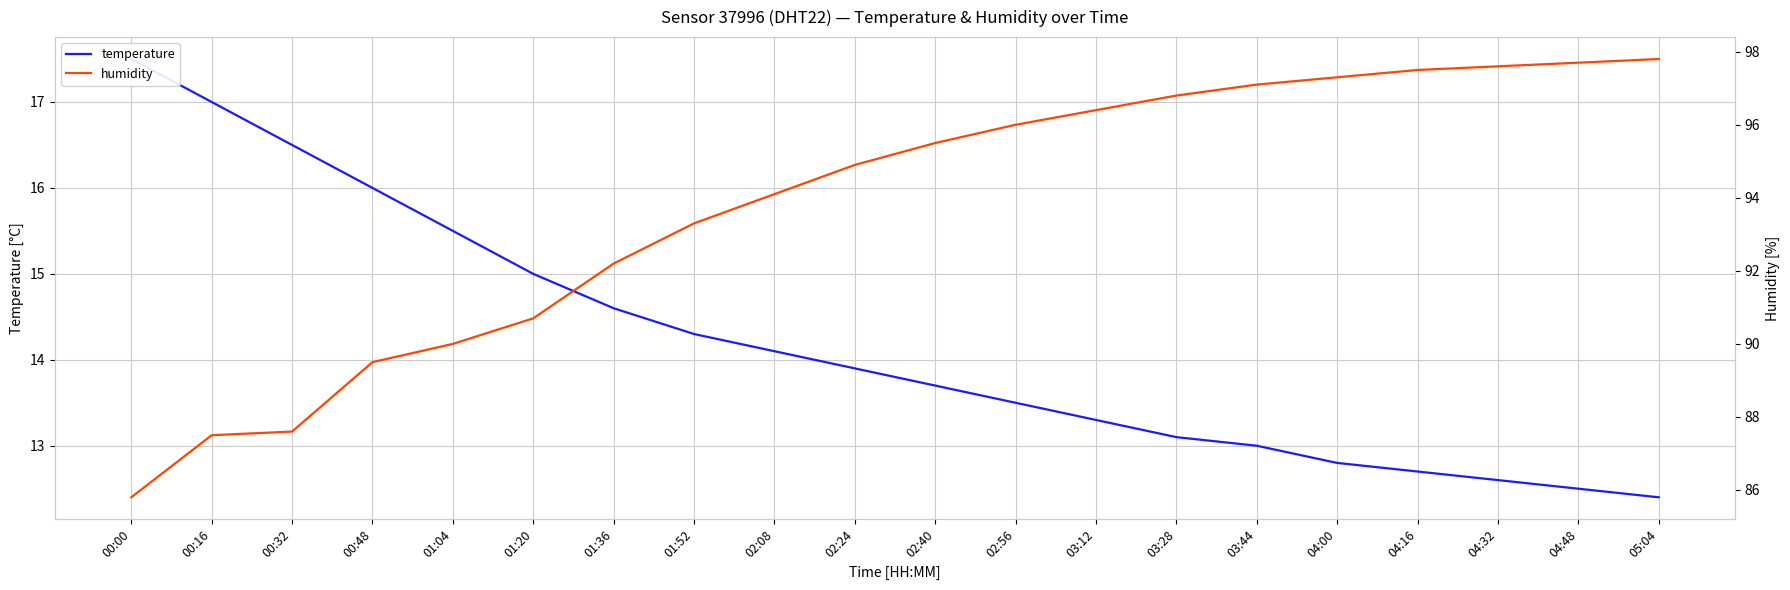

What is the label of the 20th point from the right?

00:00